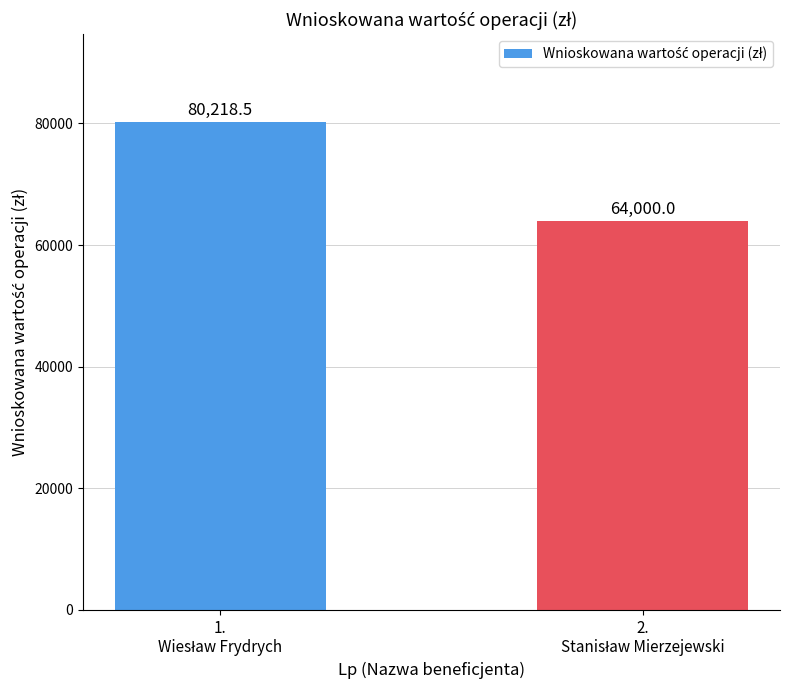

Does the chart contain stacked bars?

No